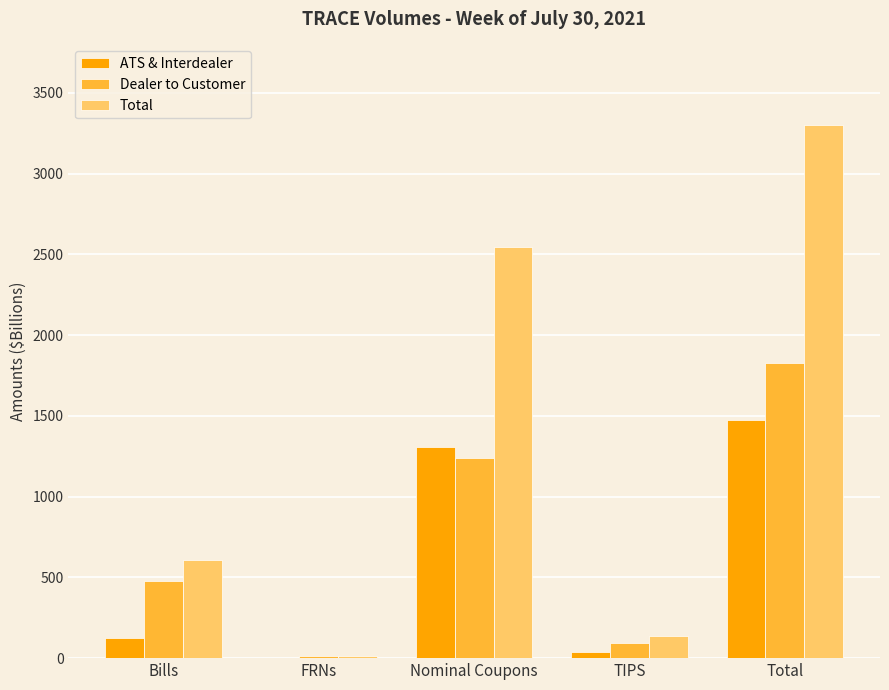

The value of Dealer to Customer at Total is 461.7. True or false?

False